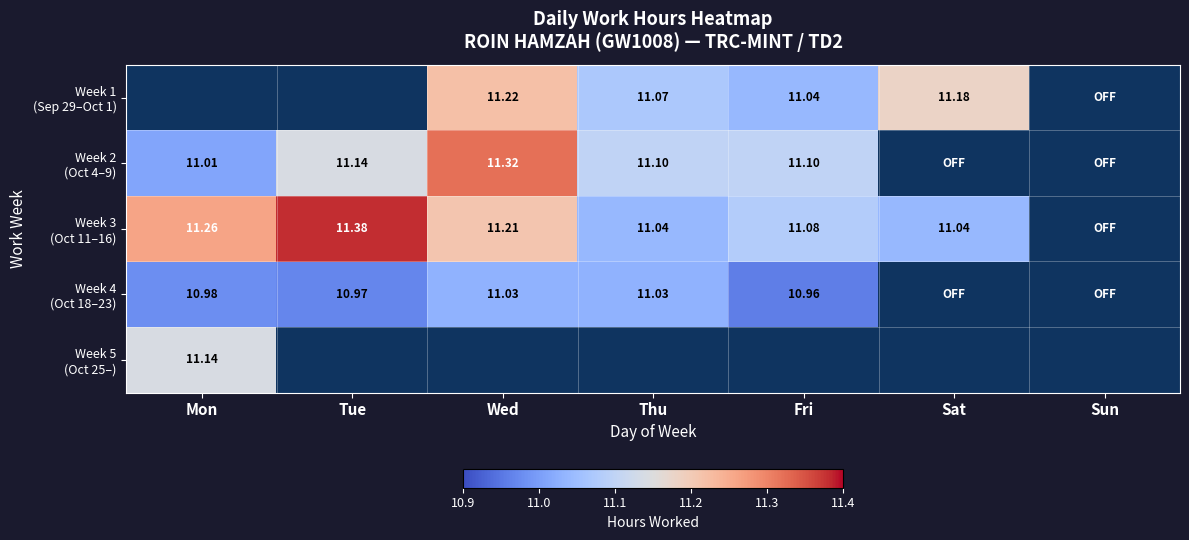

List the series in order of their peak value, lowest first.

Week 4 (Oct 18–23), Week 1 (Sep 29–Oct 1), Week 5 (Oct 25–), Week 2 (Oct 4–9), Week 3 (Oct 11–16)